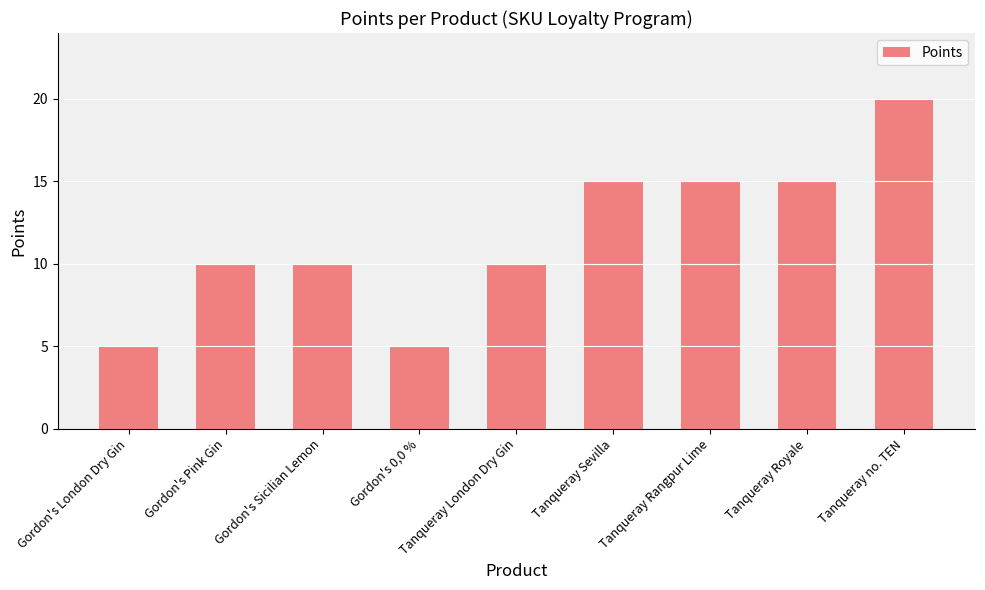

Is it true that the value at Tanqueray London Dry Gin is 10?

True